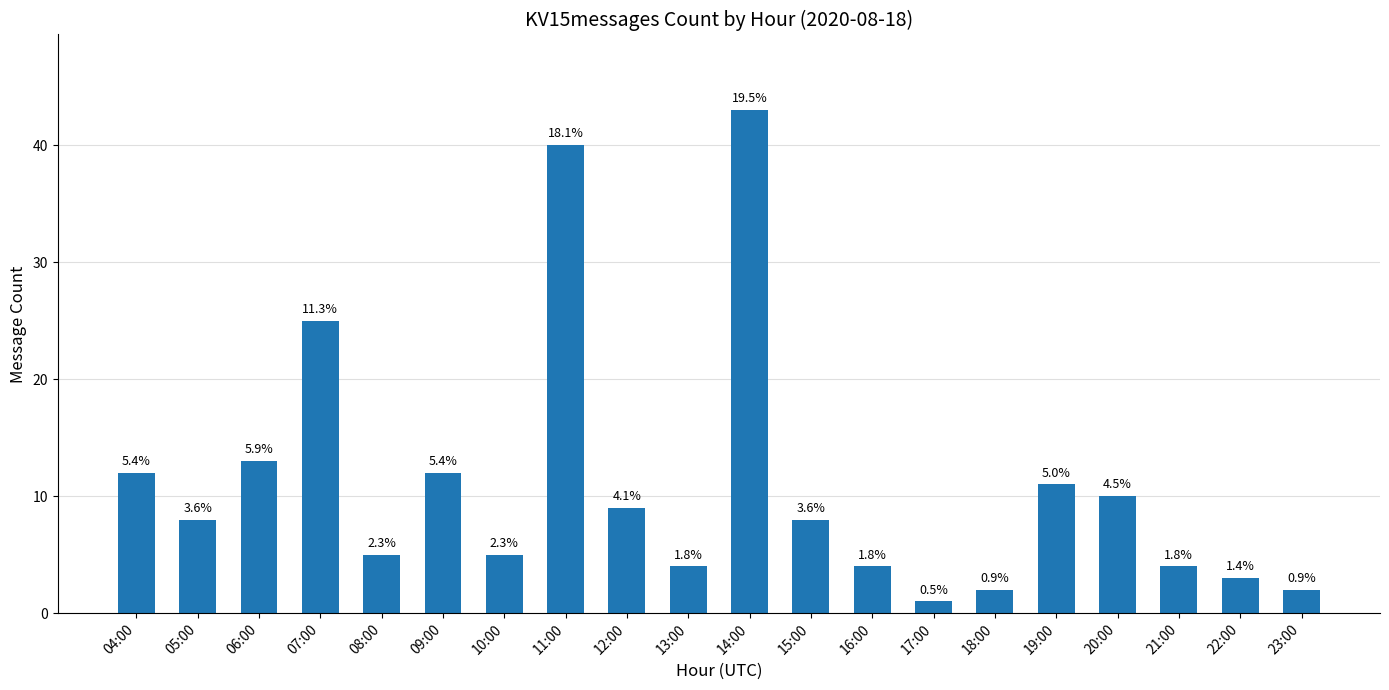

What is the value of the 4th bar from the left?

25